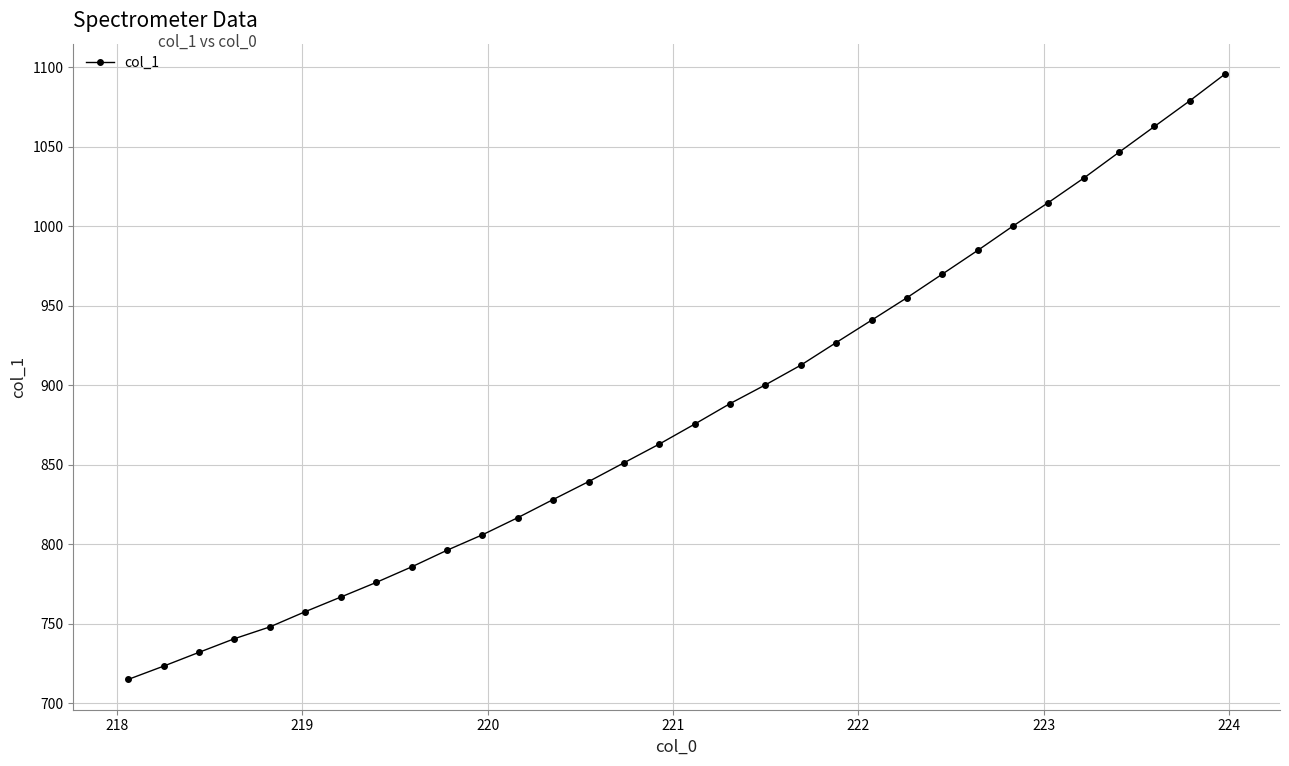

What is the difference between the second highest and second lowest values?

355.4